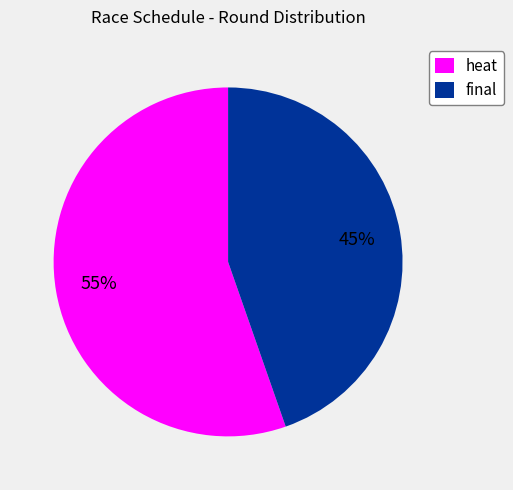

Is it true that final is 30% of the pie?

False